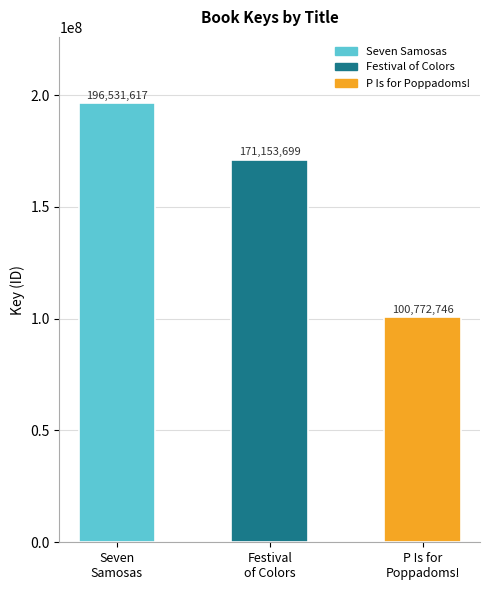

What is the label of the 3rd bar from the left?

P Is for
Poppadoms!